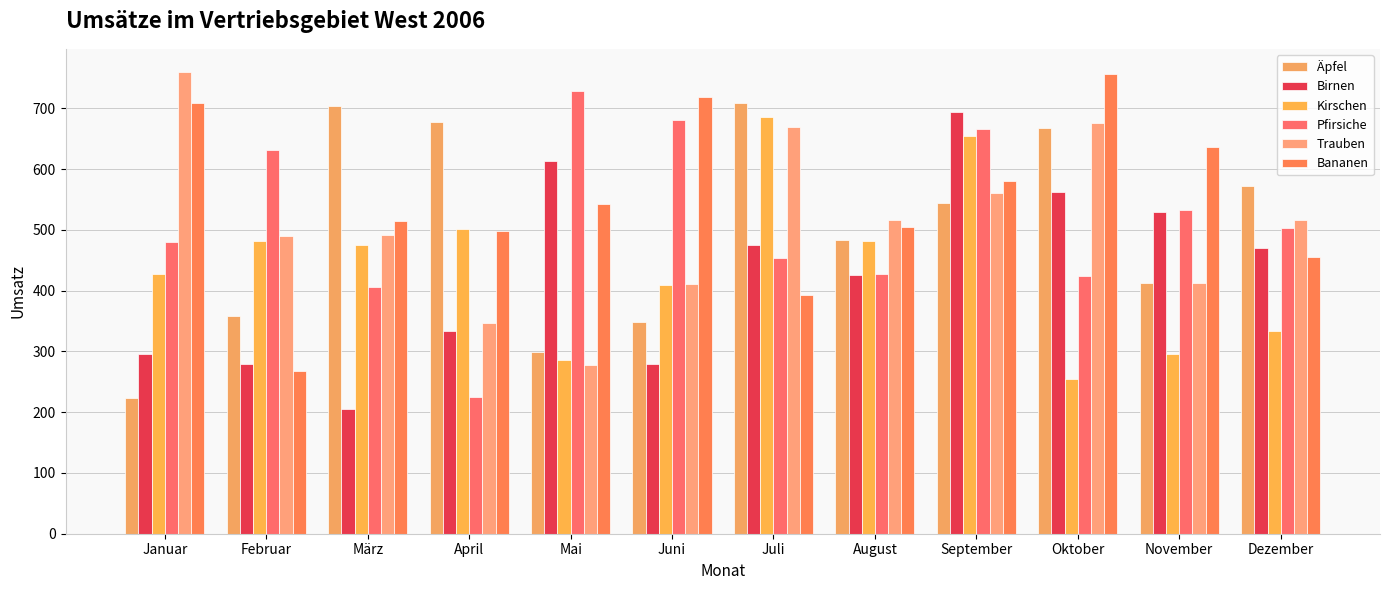

What position from the right is Mai?

8